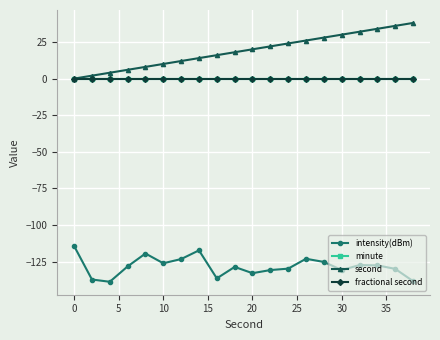

True or false: intensity(dBm) and fractional second intersect in this chart.

False